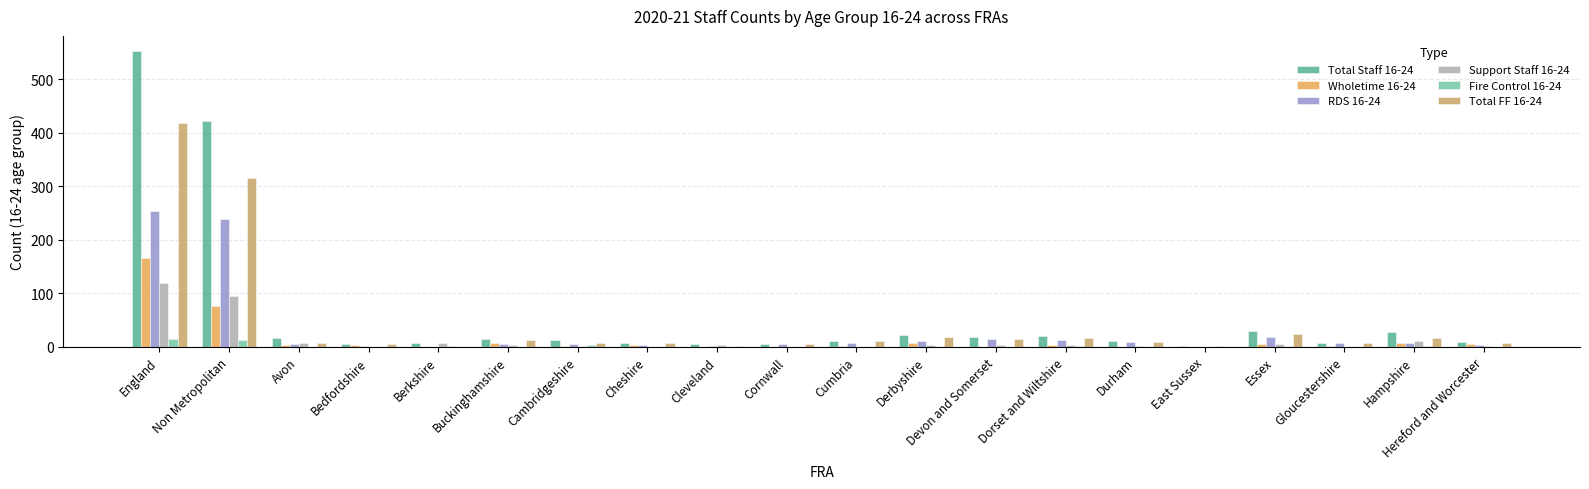

Which series has the largest total across all categories?

Total Staff 16-24